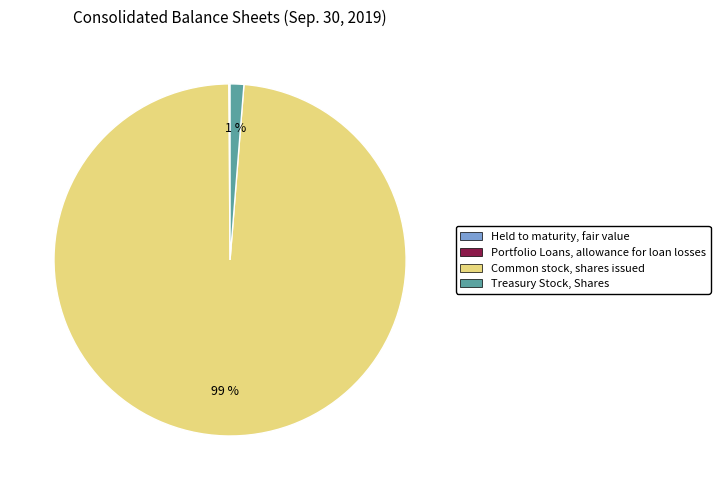

Which slice is the largest?

Common stock, shares issued